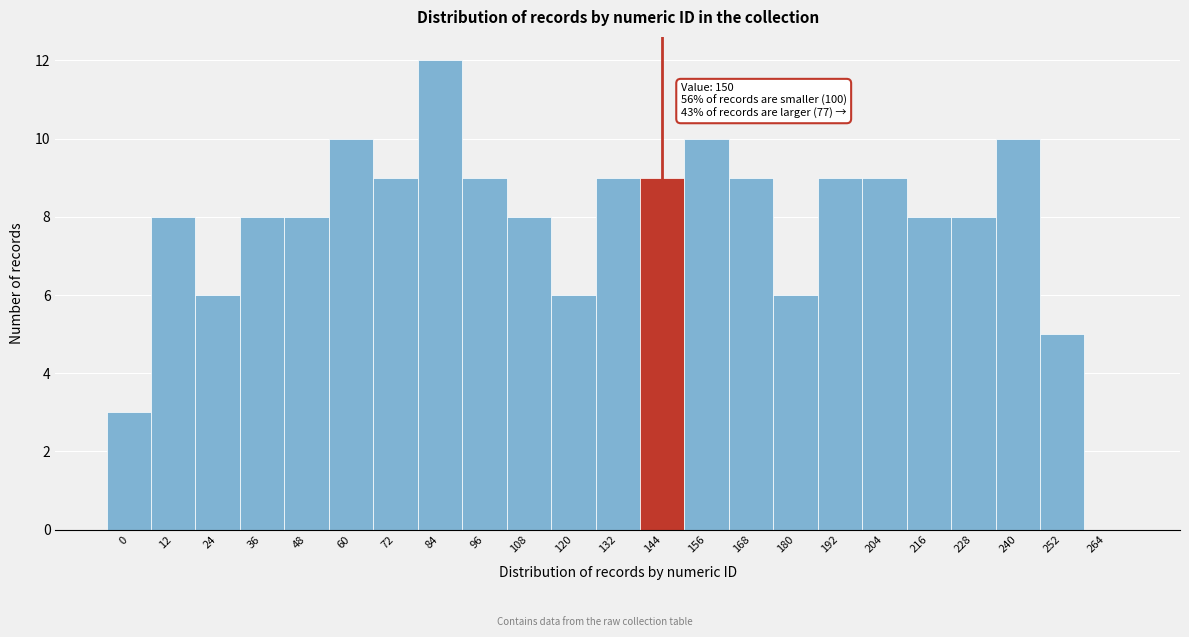

Reading left to right, transcribe all the data shown in this chart.

0=3	12=8	24=6	36=8	48=8	60=10	72=9	84=12	96=9	108=8	120=6	132=9	144=9	156=10	168=9	180=6	192=9	204=9	216=8	228=8	240=10	252=5	264=0